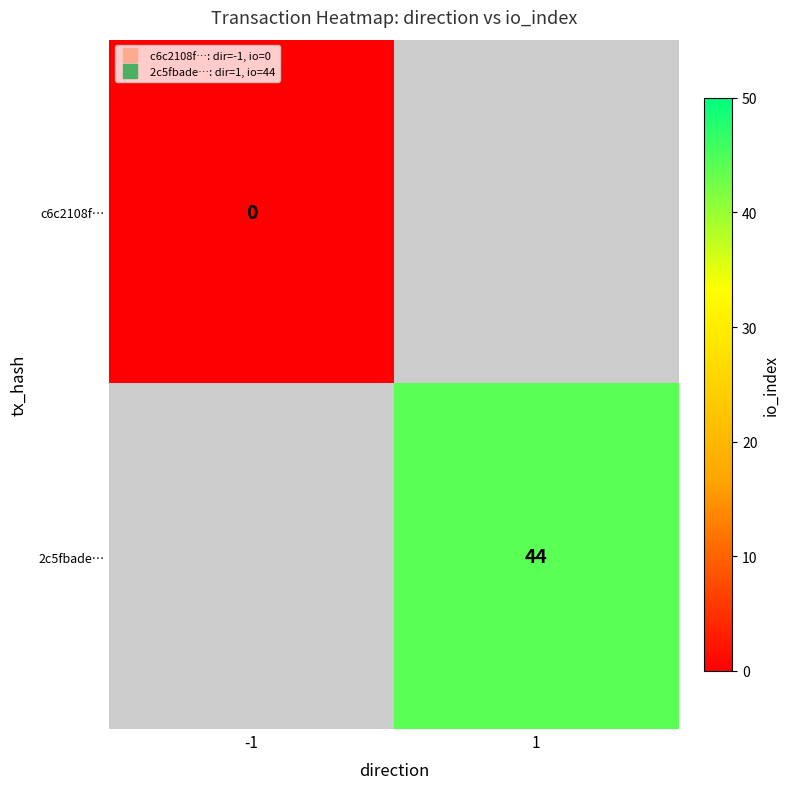

Which category has the highest value in the c6c2108f… series?

-1